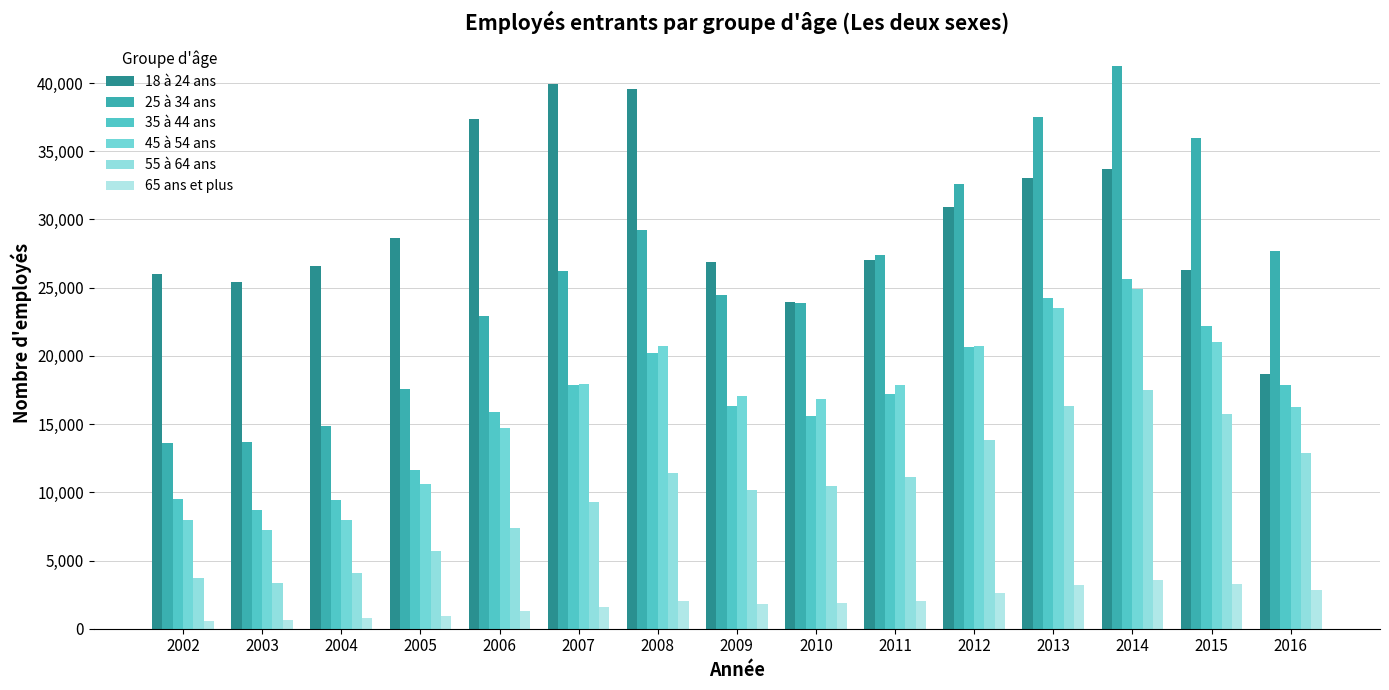

At which category is the sum across all series the highest?

2014